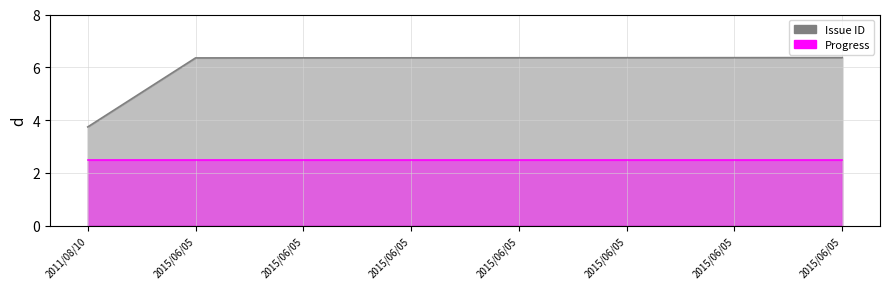

The value at 2015/06/05 is 6.4. True or false?

True